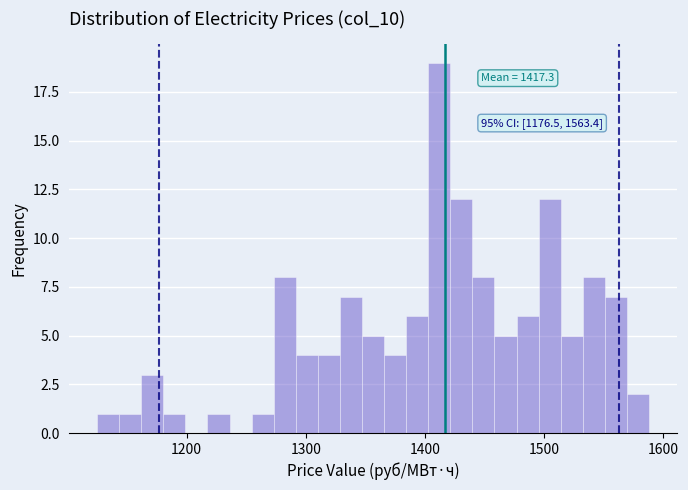

Read against the x-axis, roughly where is the centre of the tallest bar?

1410